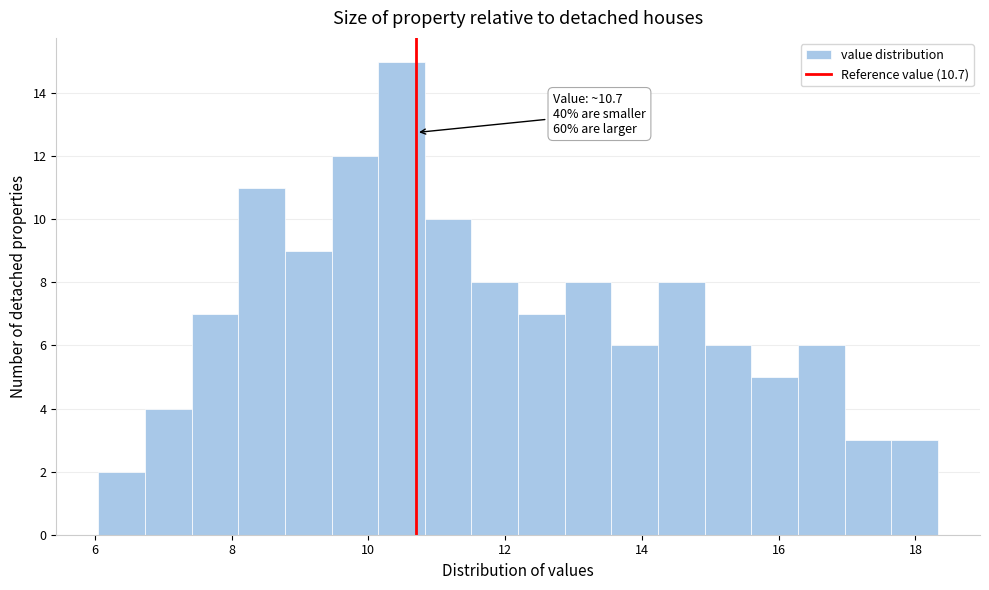

Read against the x-axis, roughly where is the centre of the tallest bar?

10.4